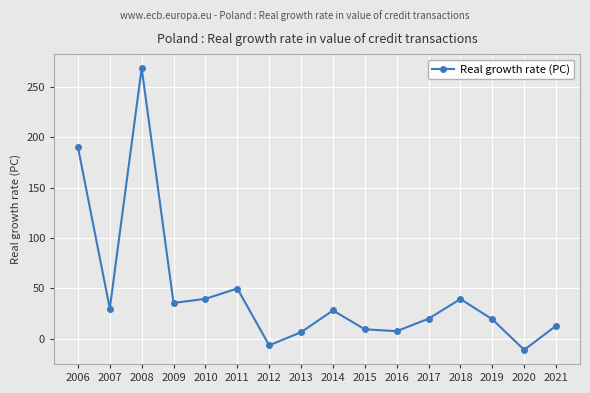

What is the sum of the values at 2015 and 2014?

37.6